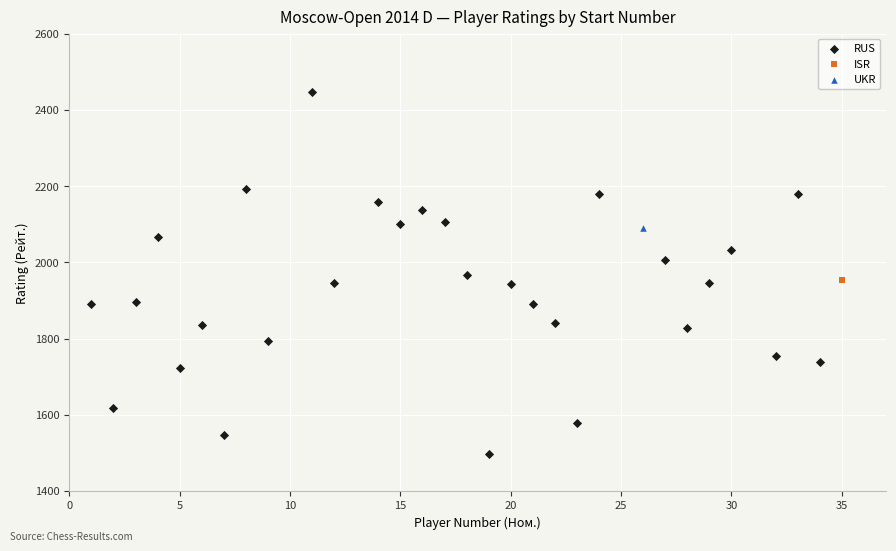

What are all the series names shown in the legend?

RUS, ISR, UKR